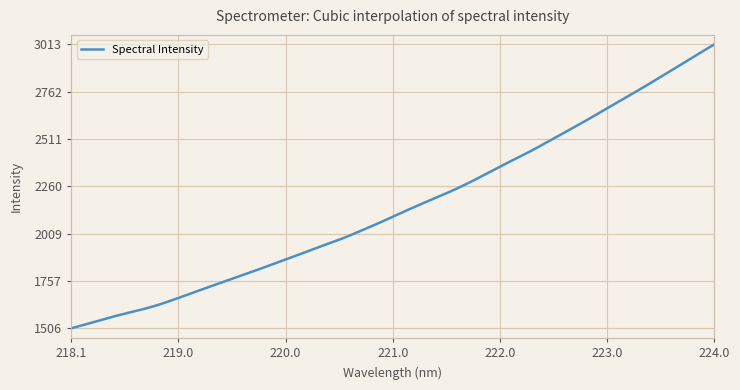

Count the number of categories in the chart.

400